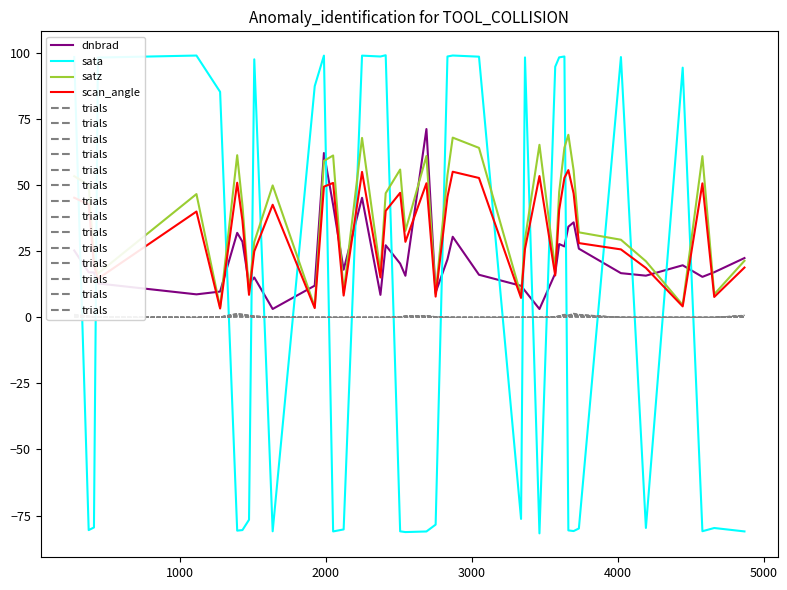

How many times do satz and dnbrad cross each other?

15